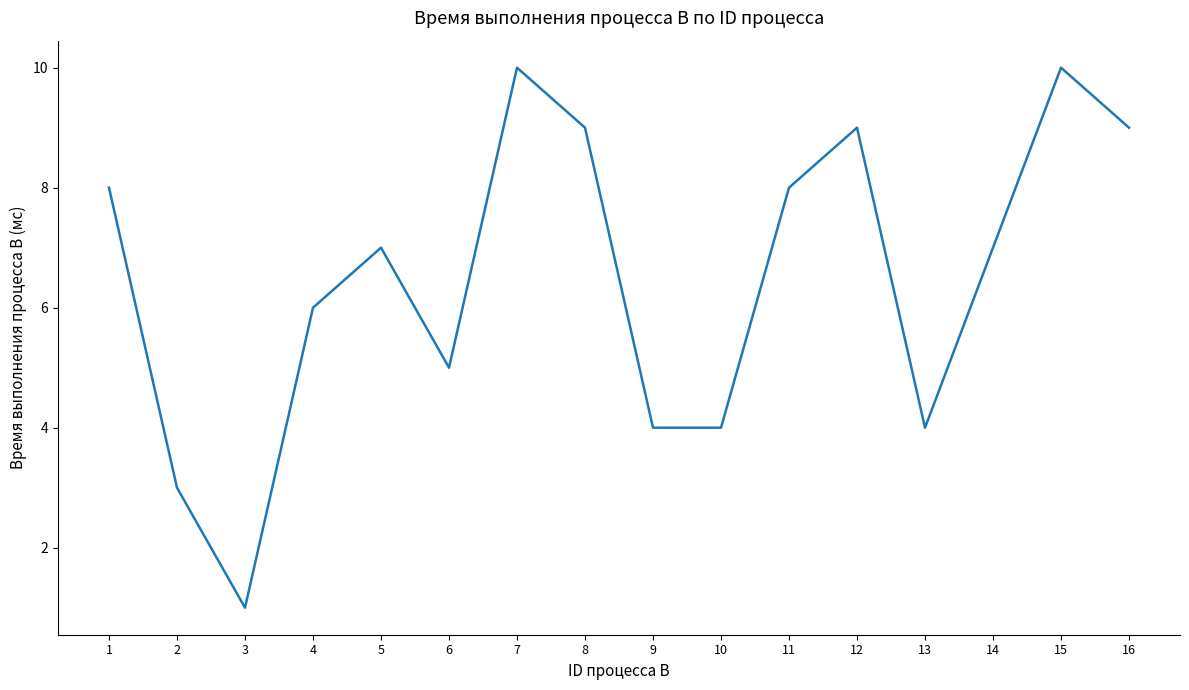

Read the value at 14.

7